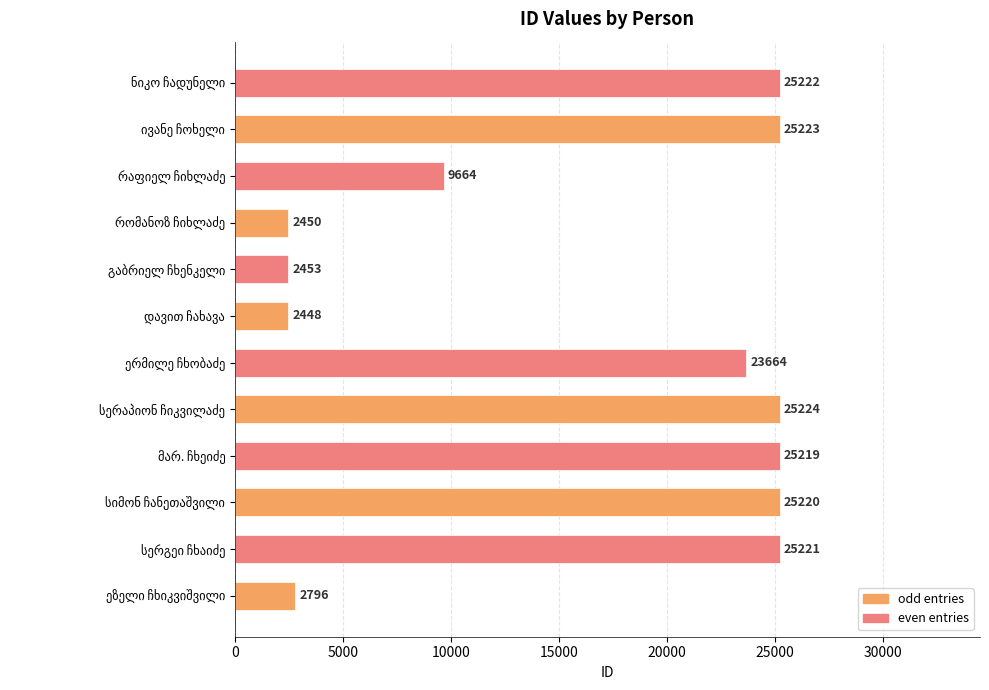

What is the difference between the maximum and minimum values in the even entries series?

22769